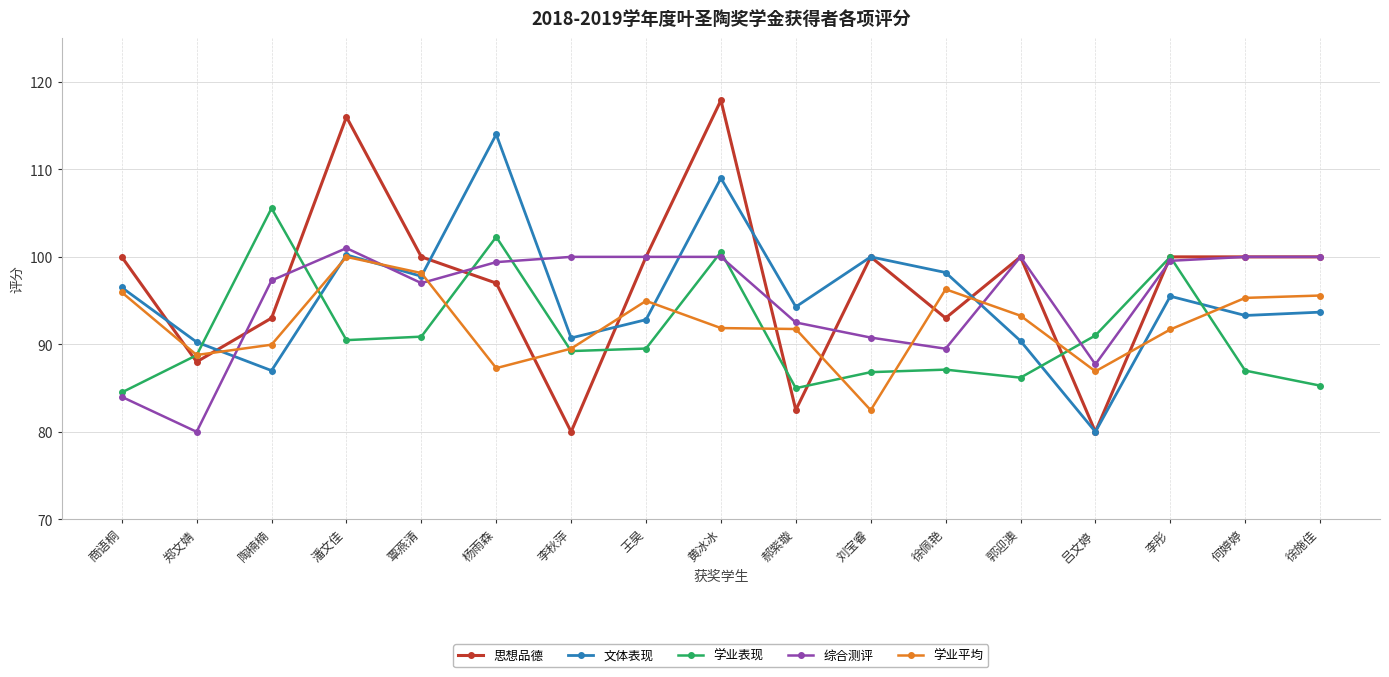

Where is the first local minimum for 综合测评?

郑文婧